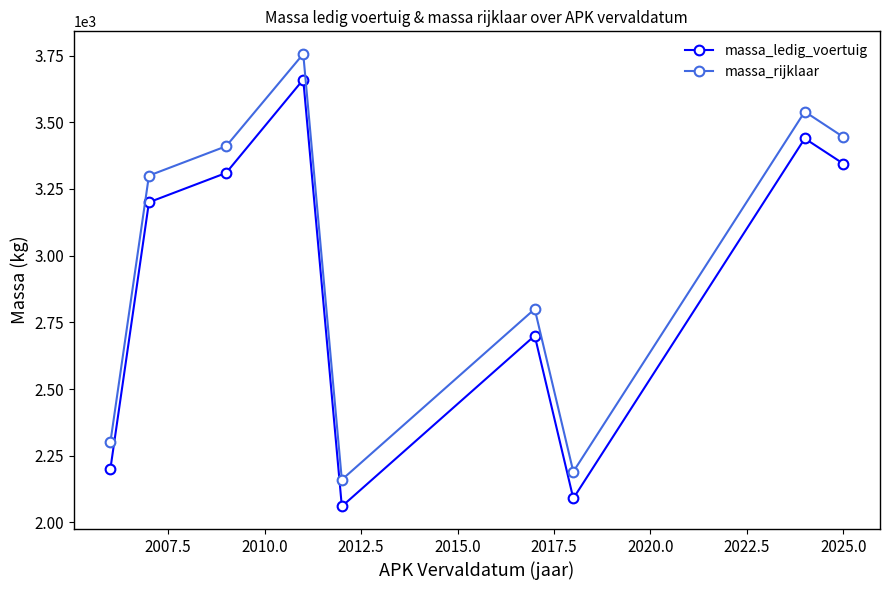

Which series has the widest spread of values?

massa_ledig_voertuig